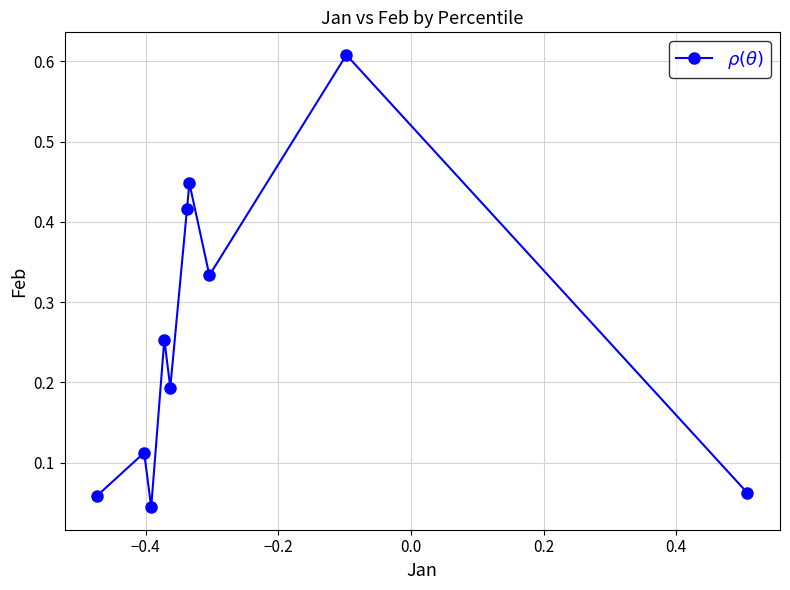

What is the sum of all values?

2.5